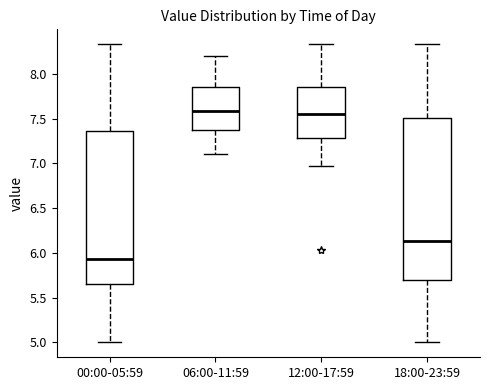

Comparing the boxes themselves (not the whiskers), which one is the tallest?

18:00-23:59